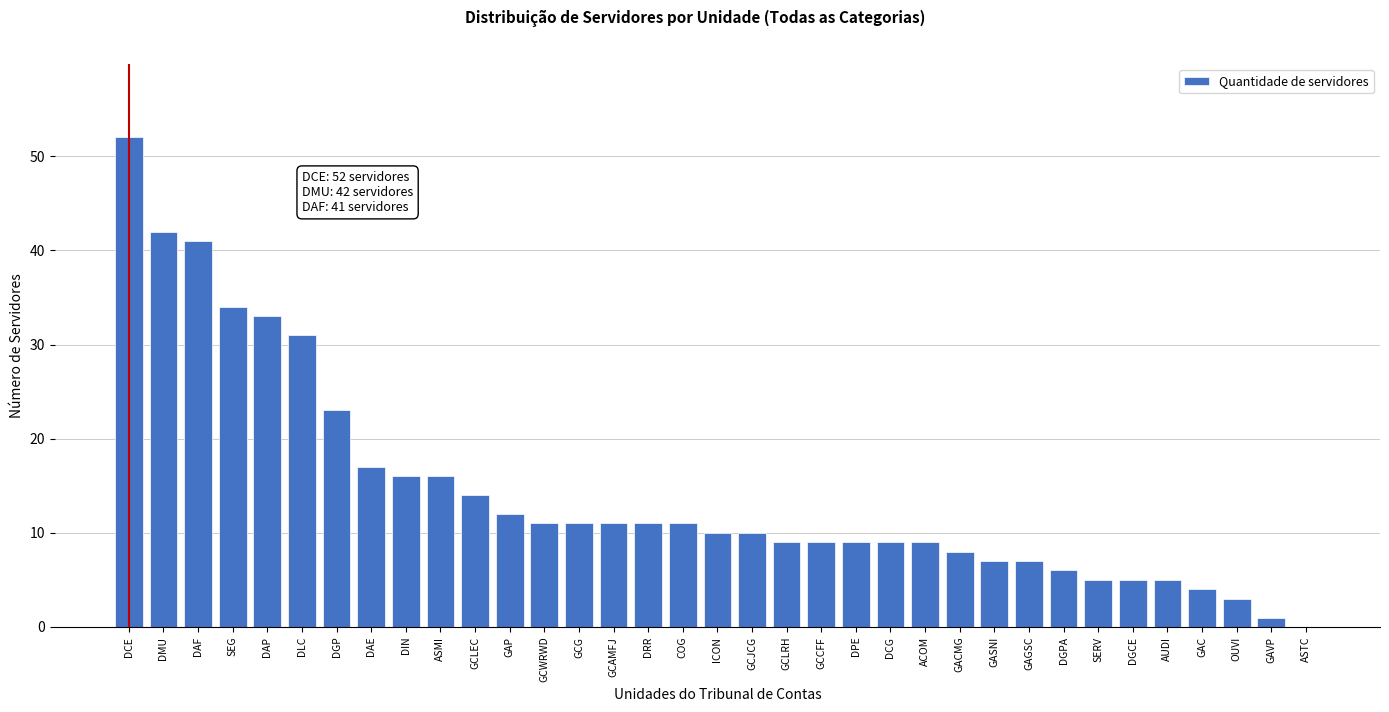

What is the sum of all values?

502